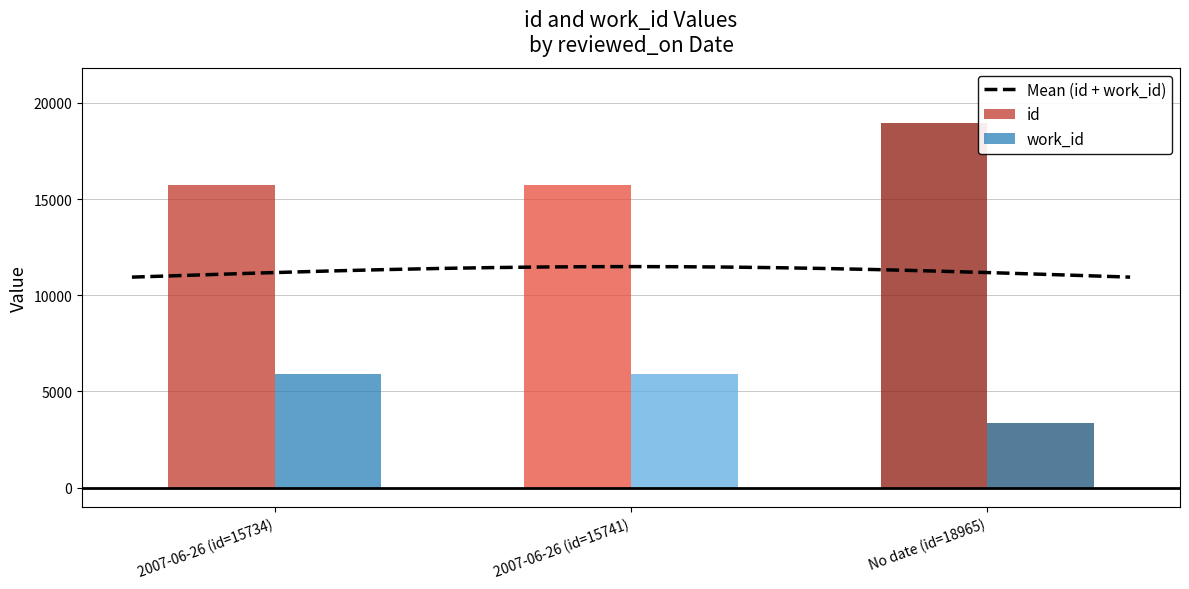

True or false: id has a value of 30514 at .

False